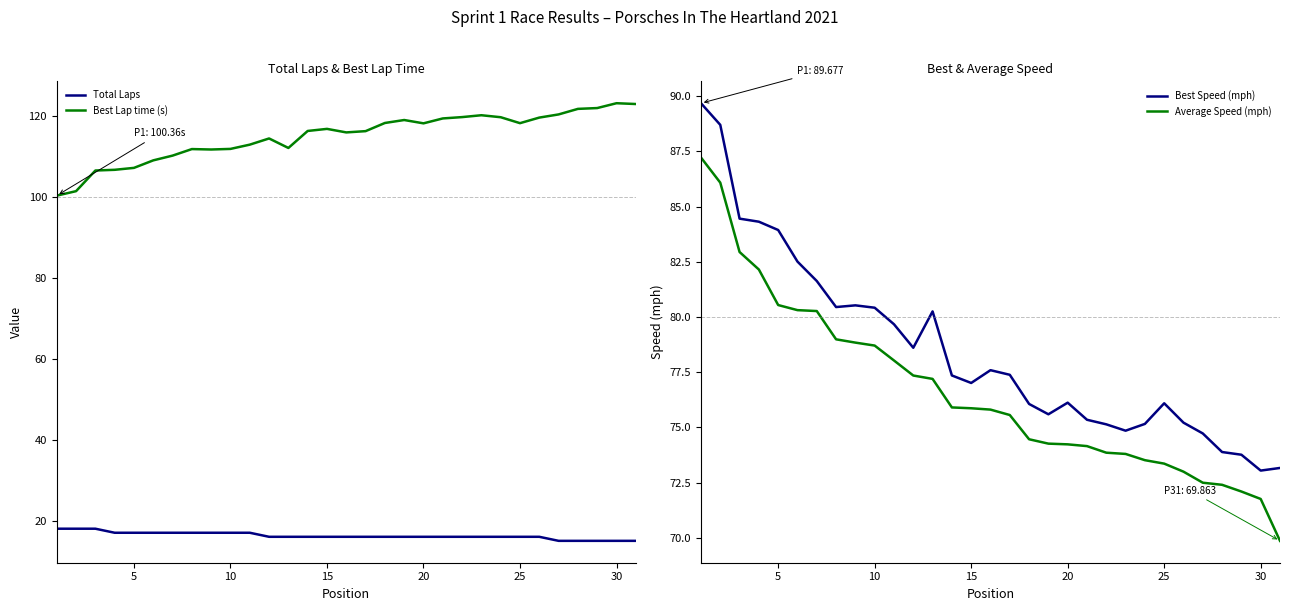

What is the smallest value displayed?

15.0